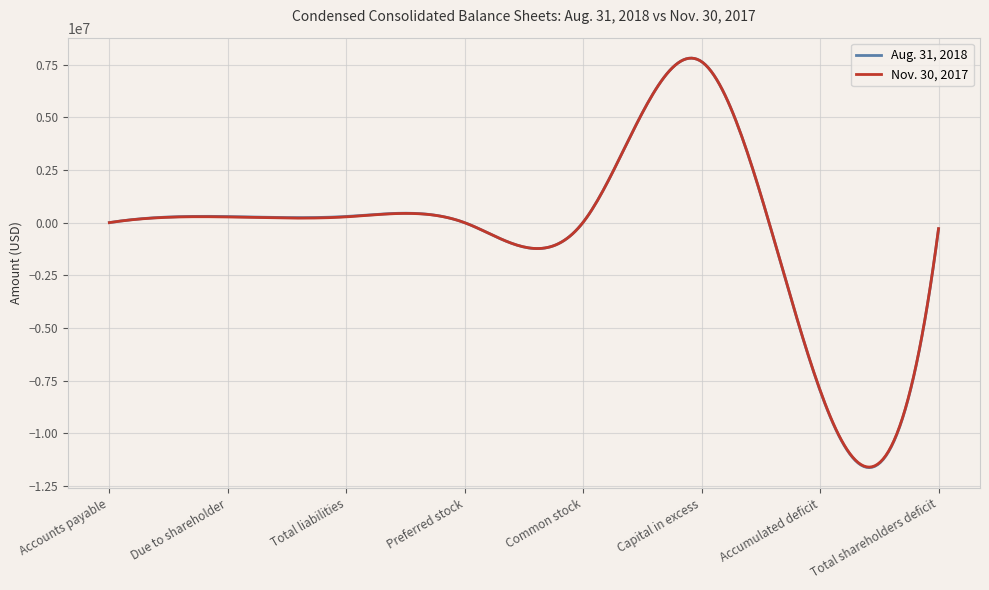

Which series has the largest range (max minus min)?

Aug. 31, 2018